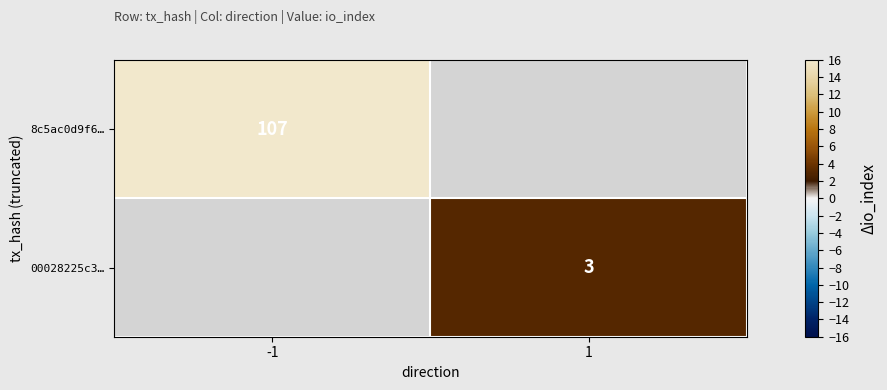

What is the maximum value shown in the chart?

107.0